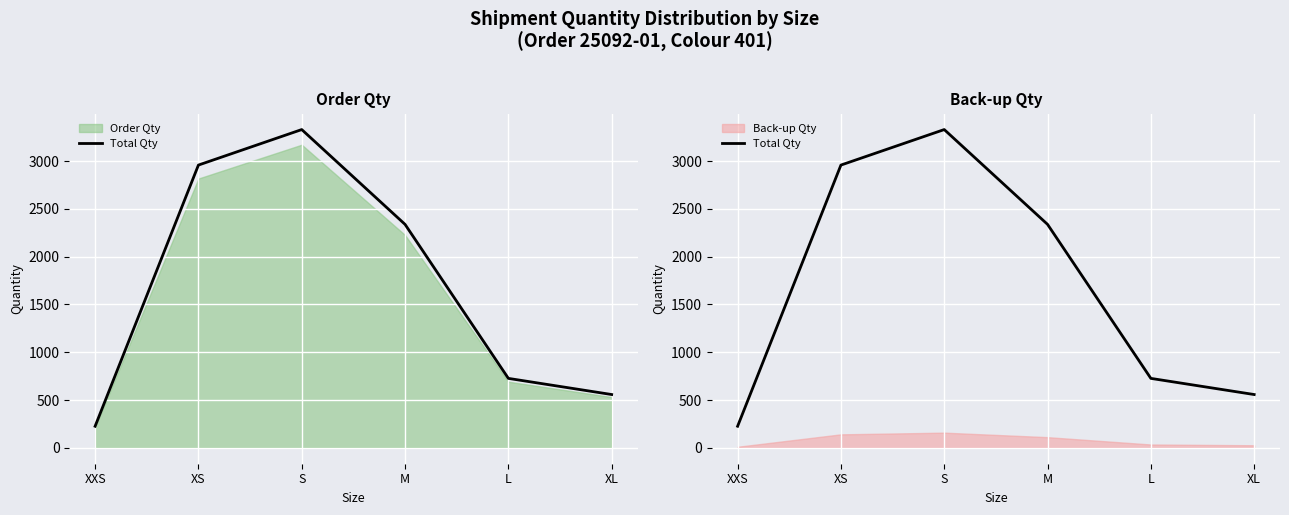

Does the chart display data point markers on the line(s)?

No